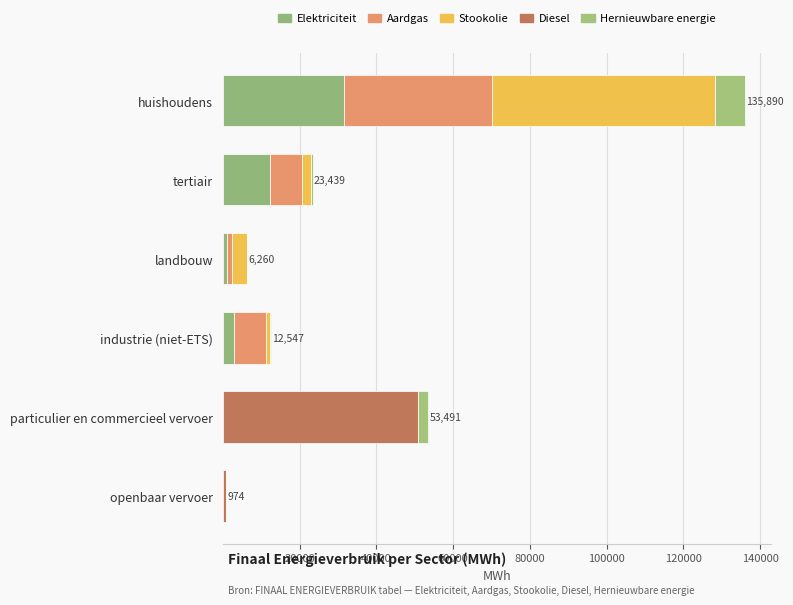

At how many categories does at least one series exceed 37280?

2